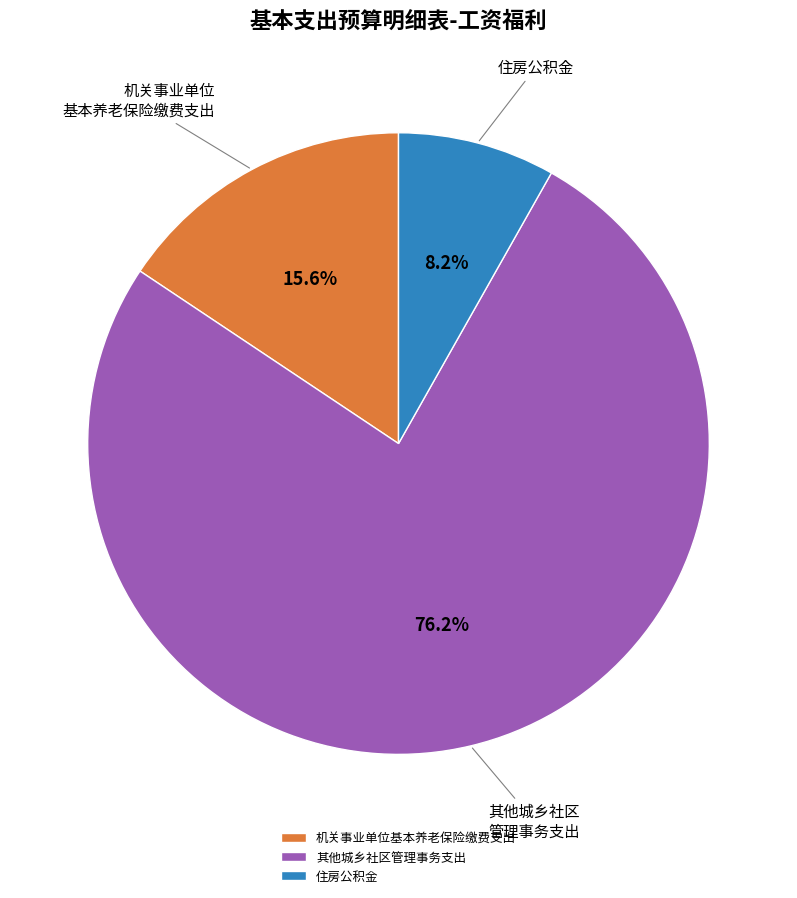

Between 机关事业单位基本养老保险缴费支出 and 其他城乡社区管理事务支出, which is larger?

其他城乡社区管理事务支出